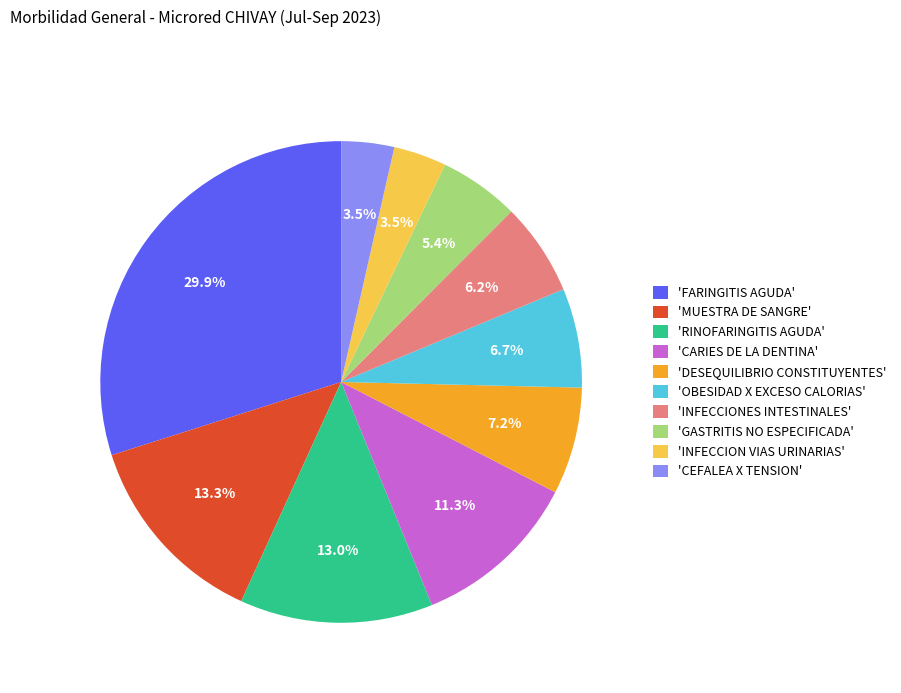

Combined, what portion of the pie is 'DESEQUILIBRIO CONSTITUYENTES' and 'INFECCIONES INTESTINALES'?

13.4%